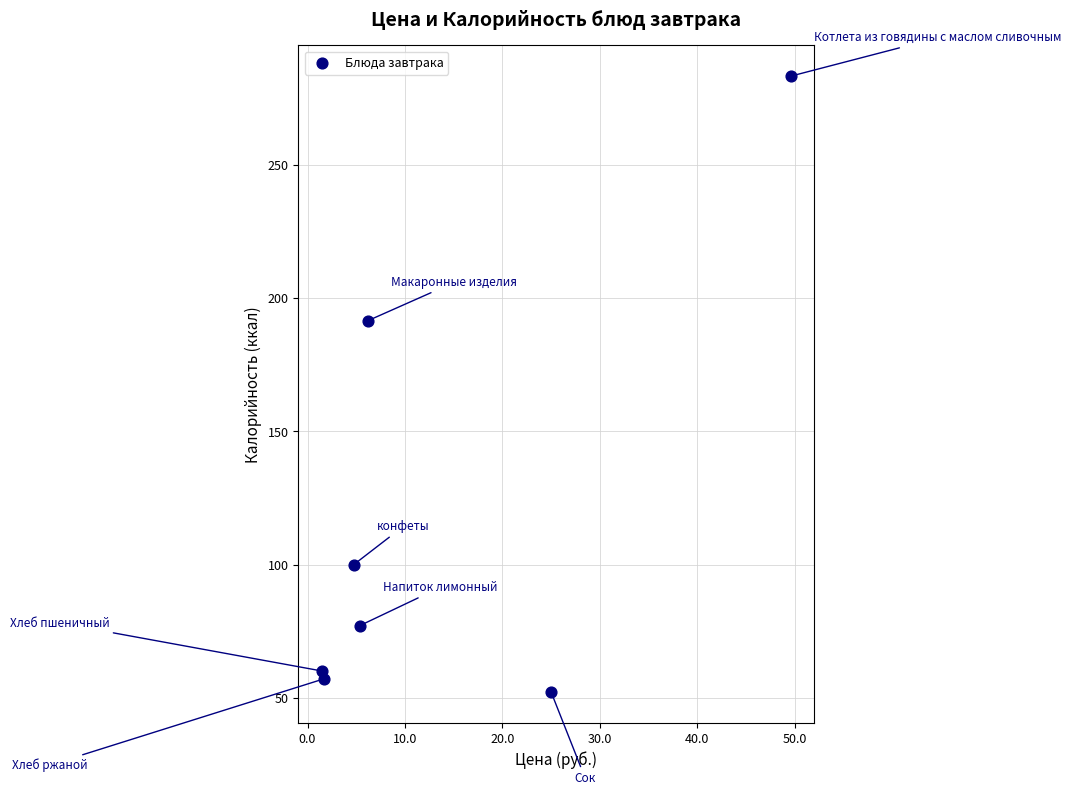

What is the average X value?

13.4